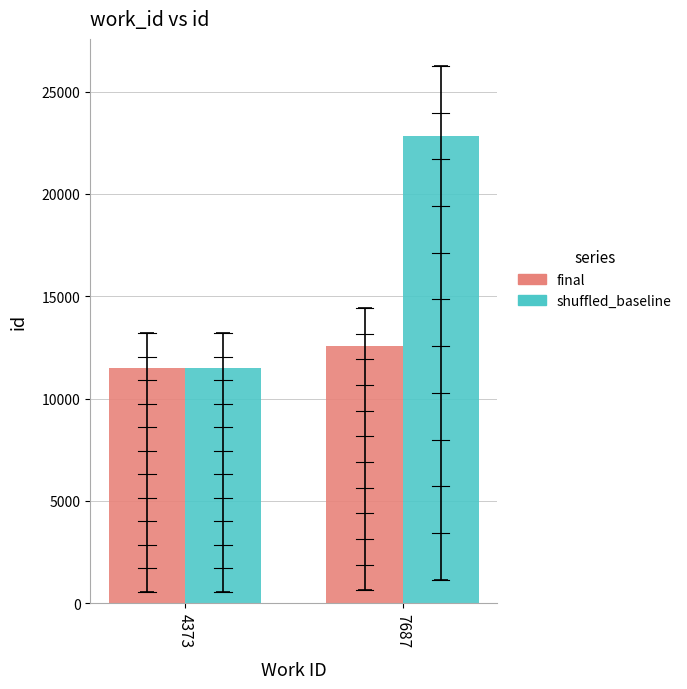

What is the spread (max minus min) of values at 7687?

10288